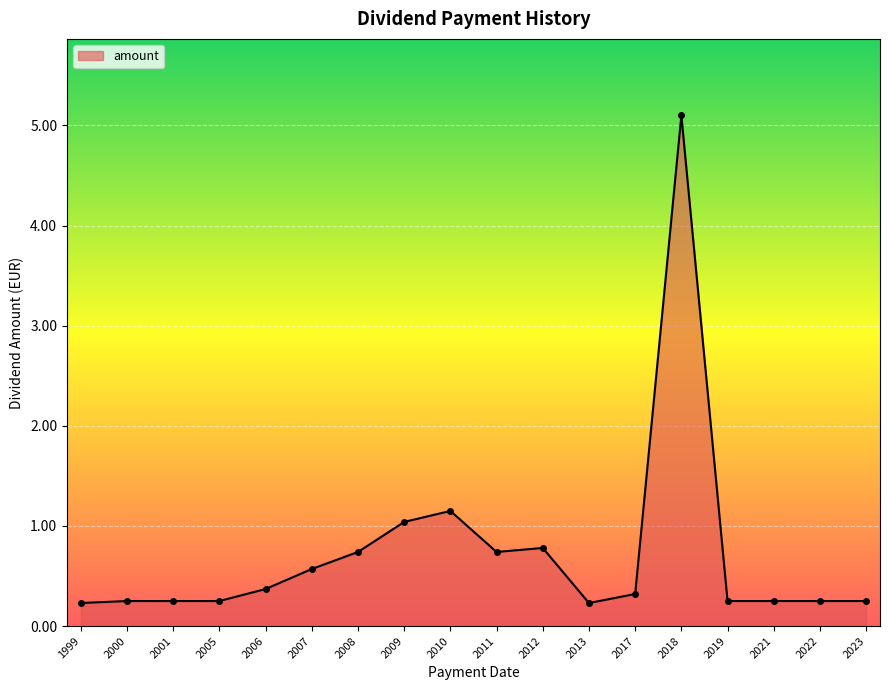

True or false: the data shows 0.2 at 2022.

True